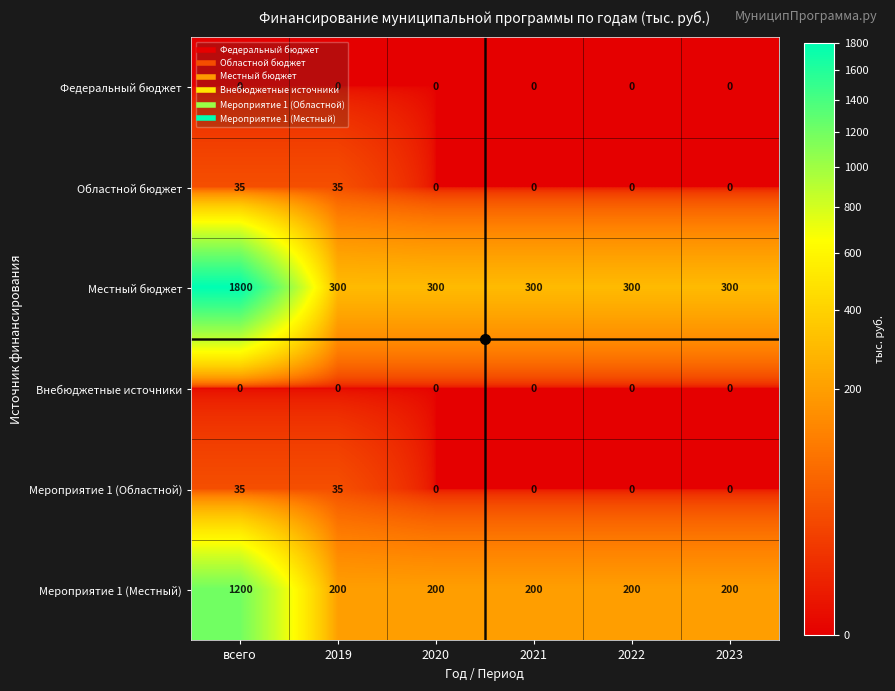

How many distinct data groups are displayed?

6